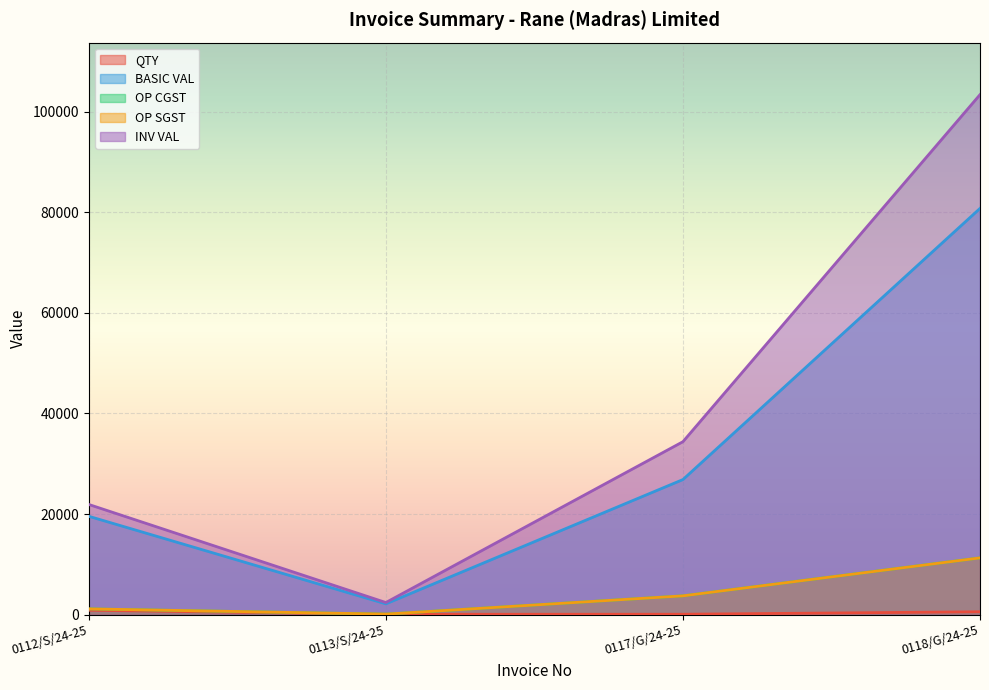

At which category does the chart reach its peak across all series?

0118/G/24-25